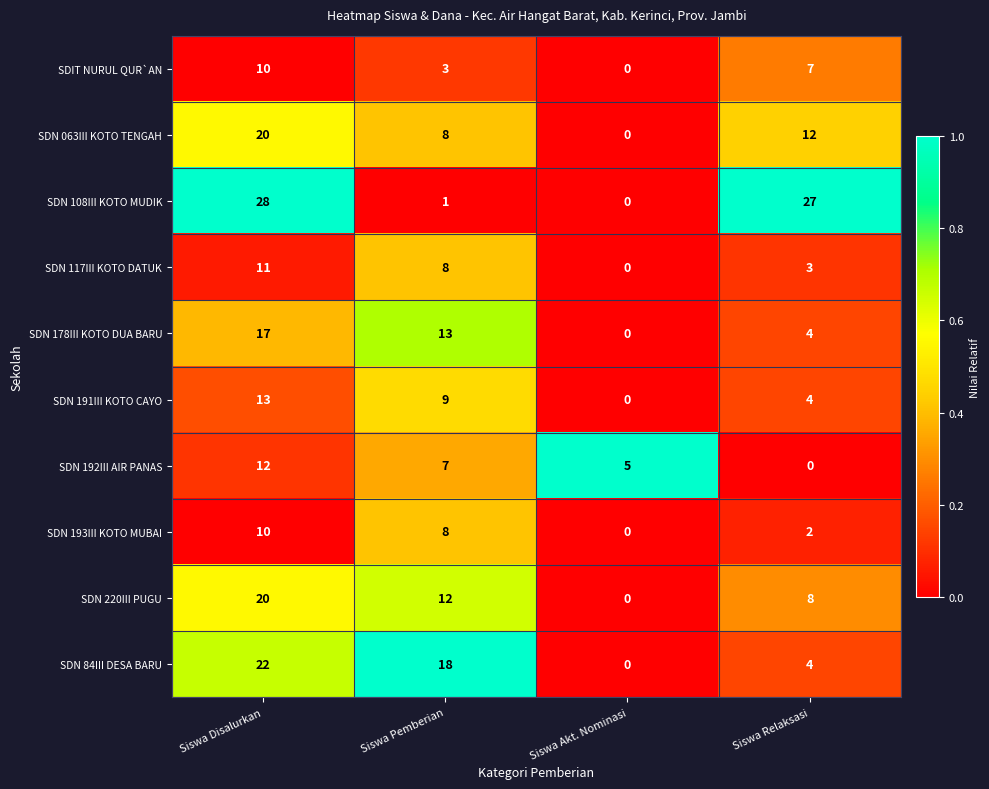

What is the sum of the SDN 117III KOTO DATUK values at Siswa Relaksasi and Siswa Akt. Nominasi?

3